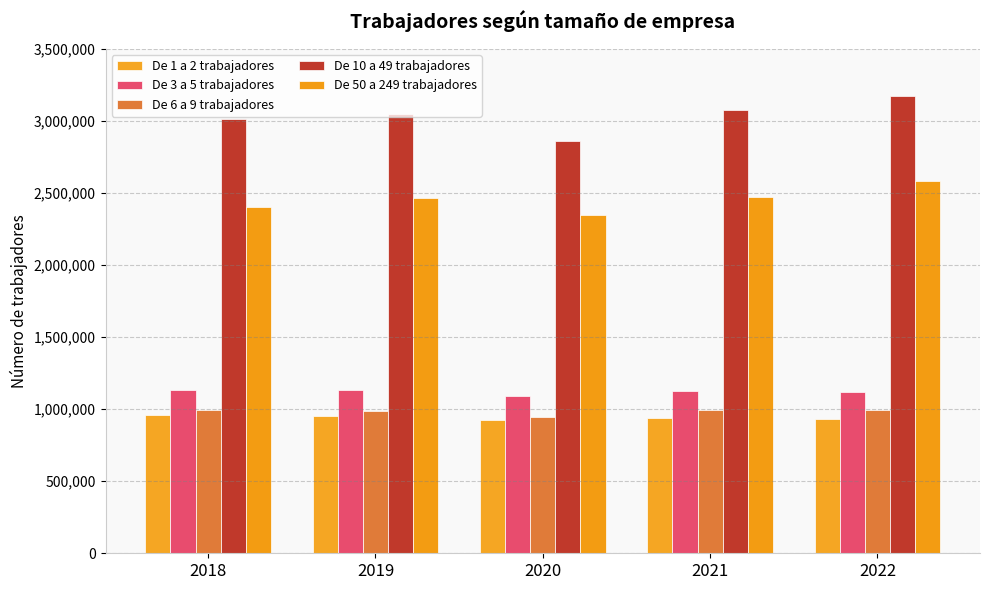

The De 50 a 249 trabajadores series shows 2586200 at 2022. True or false?

True